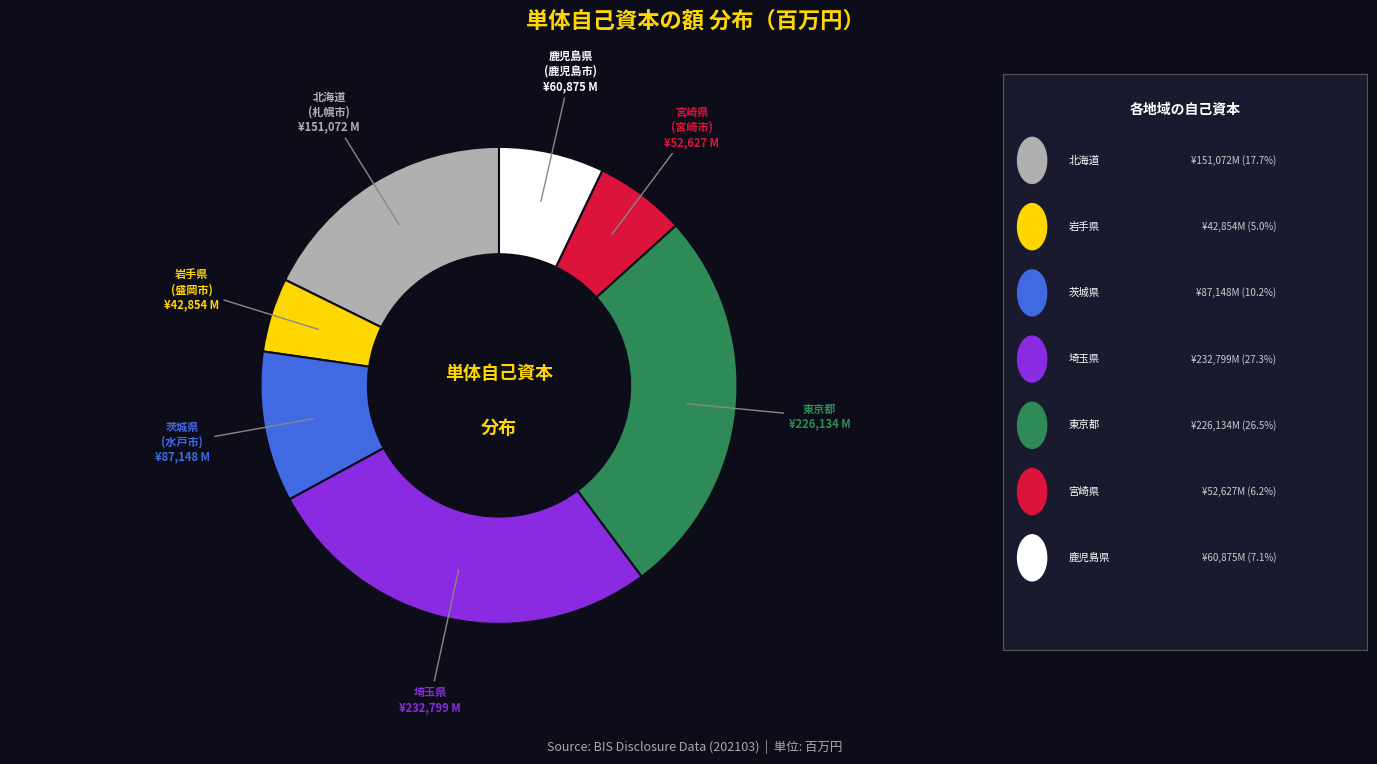

Is there any slice that represents more than half of the pie?

No